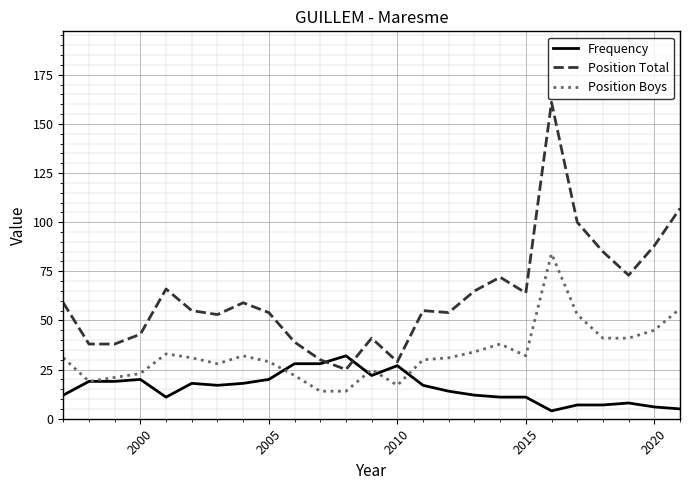

Which series has the largest range (max minus min)?

Position Total